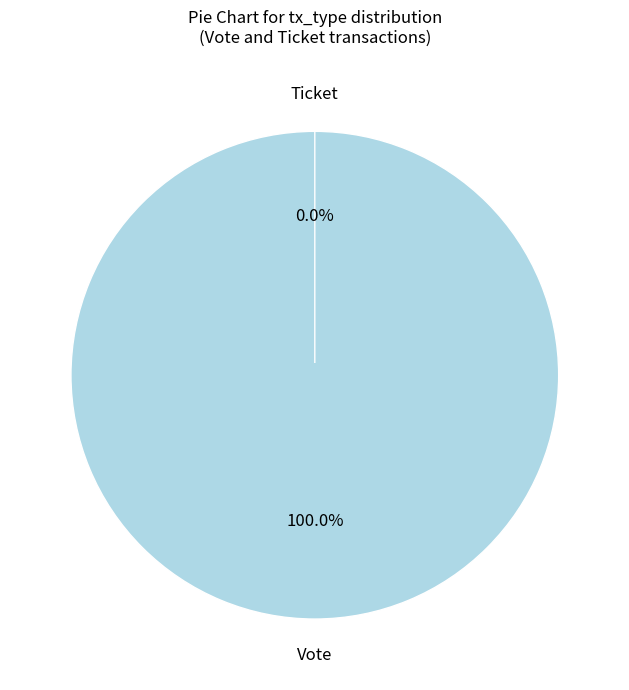

To the nearest percent, what portion does Vote represent?

100%